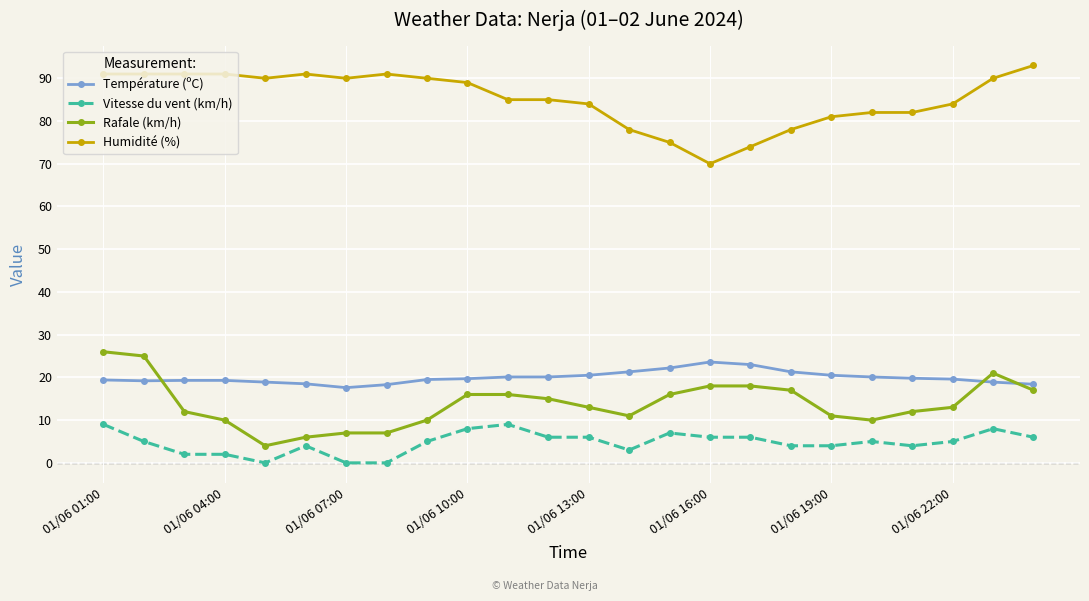

What is the value of the Humidité (%) point at the 22nd from the left?

84.0